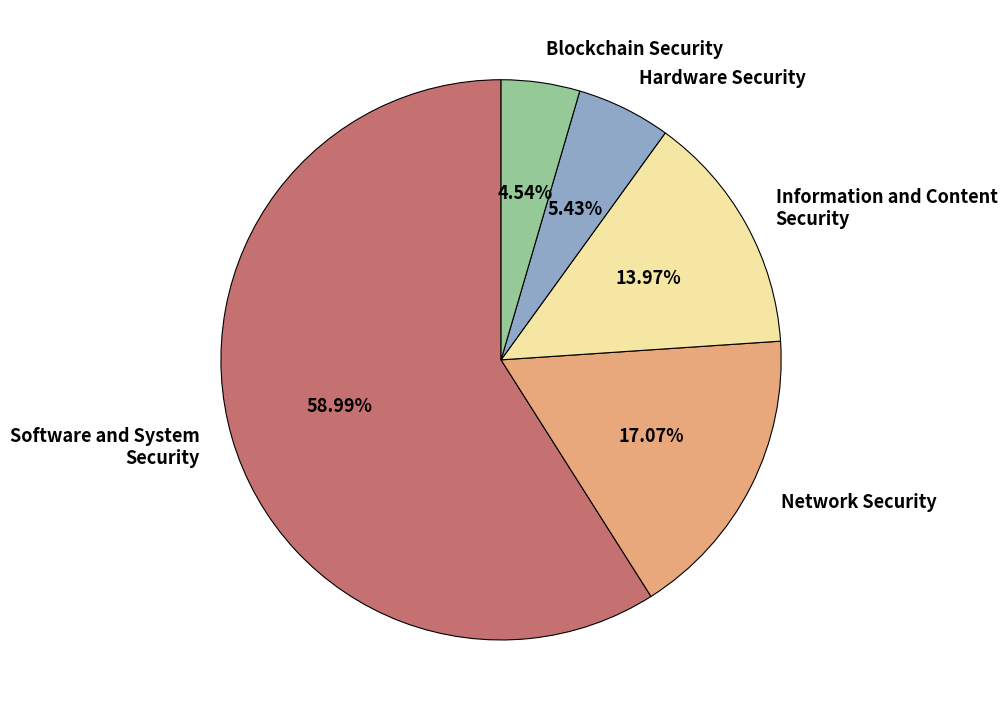

Is the sum of Network Security and Blockchain Security greater than half?

No